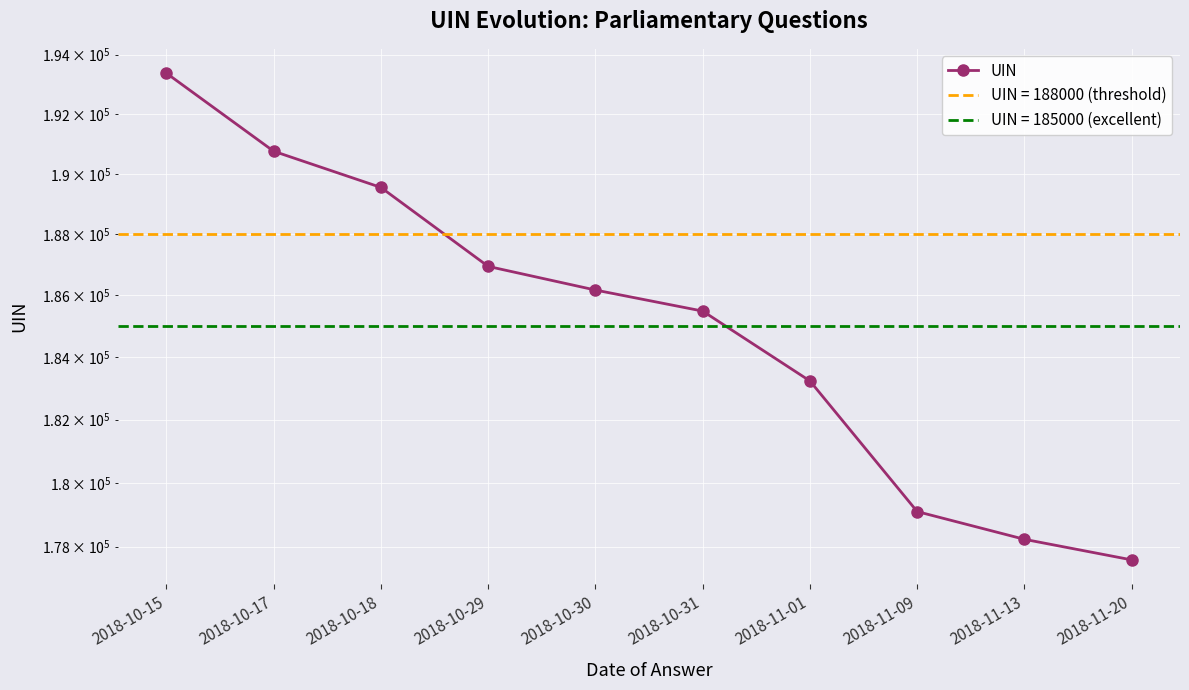

At which label is the value closest to 185482?

2018-10-31